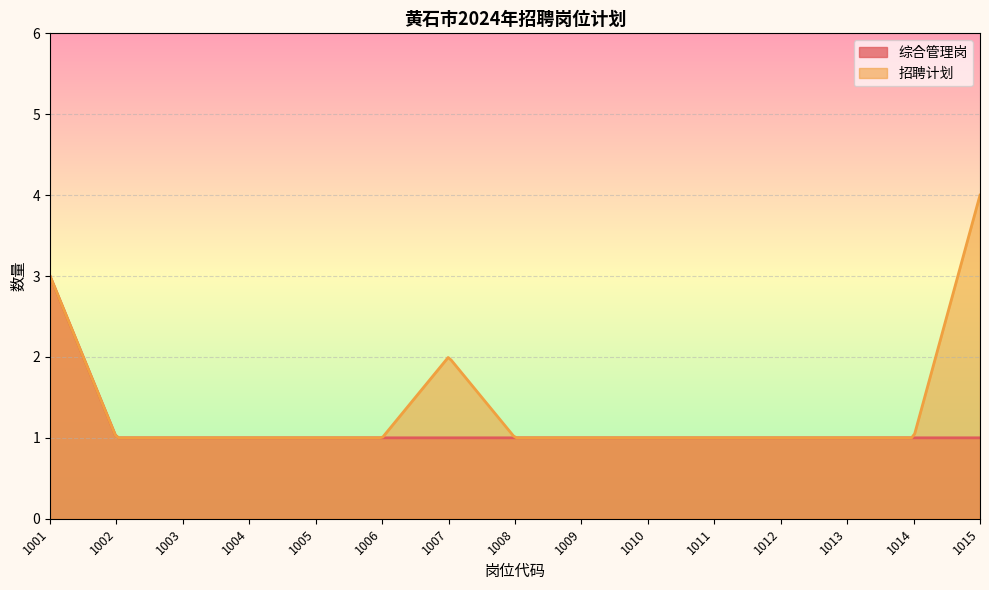

Which label corresponds to the smallest value in the chart?

1002